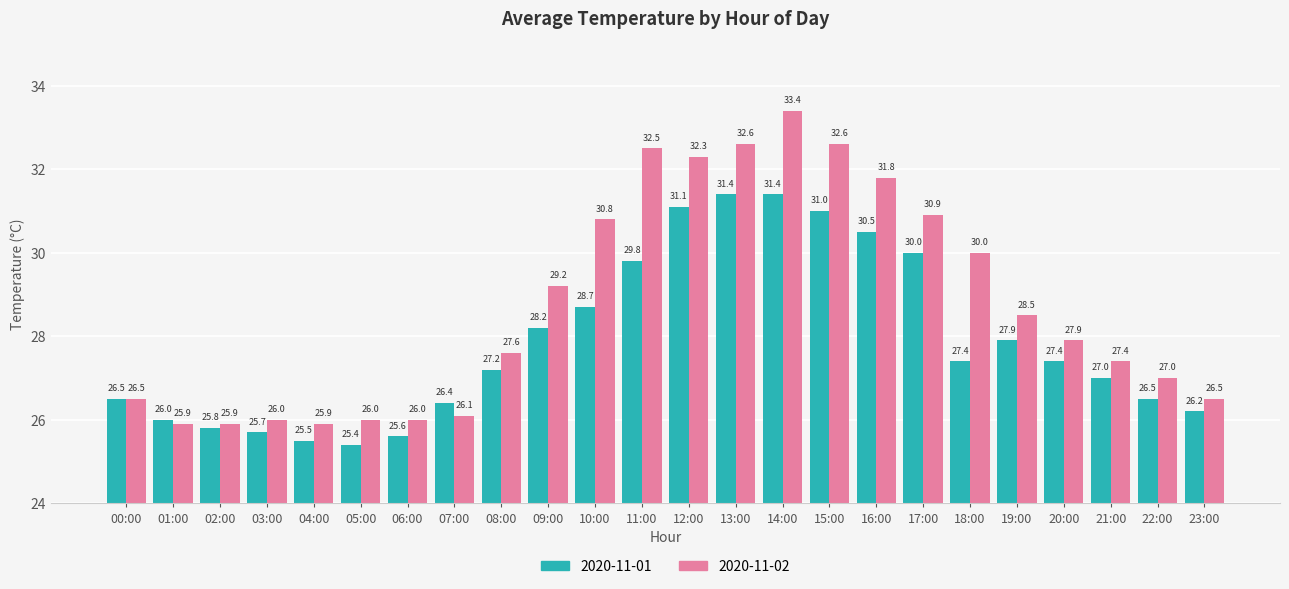

The value of 2020-11-01 at 07:00 is 35.6. True or false?

False